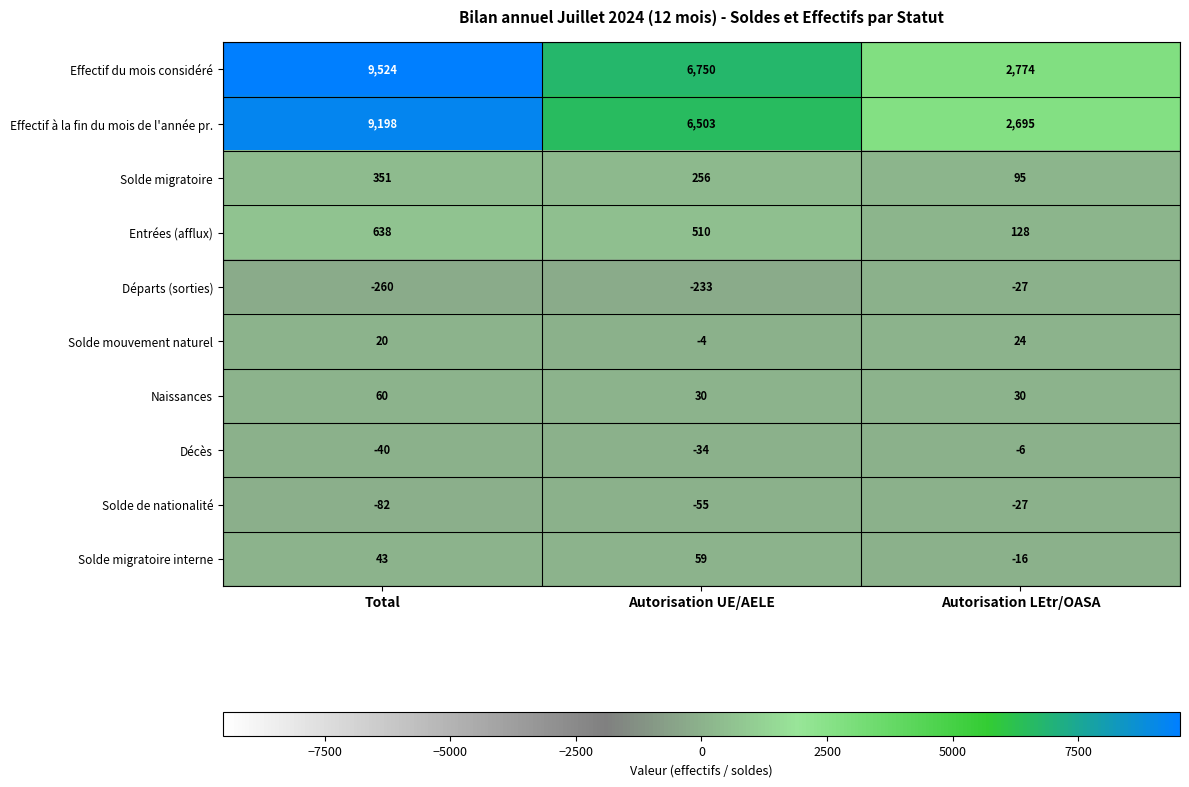

At which category does the chart reach its peak across all series?

Total